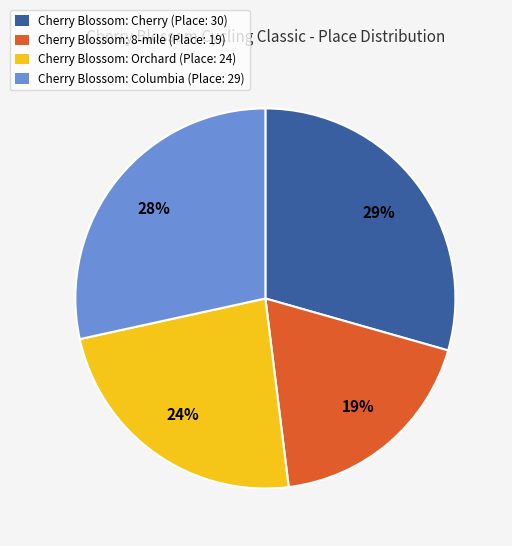

The Cherry Blossom: Orchard (Place: 24) slice represents 24% of the pie. True or false?

True